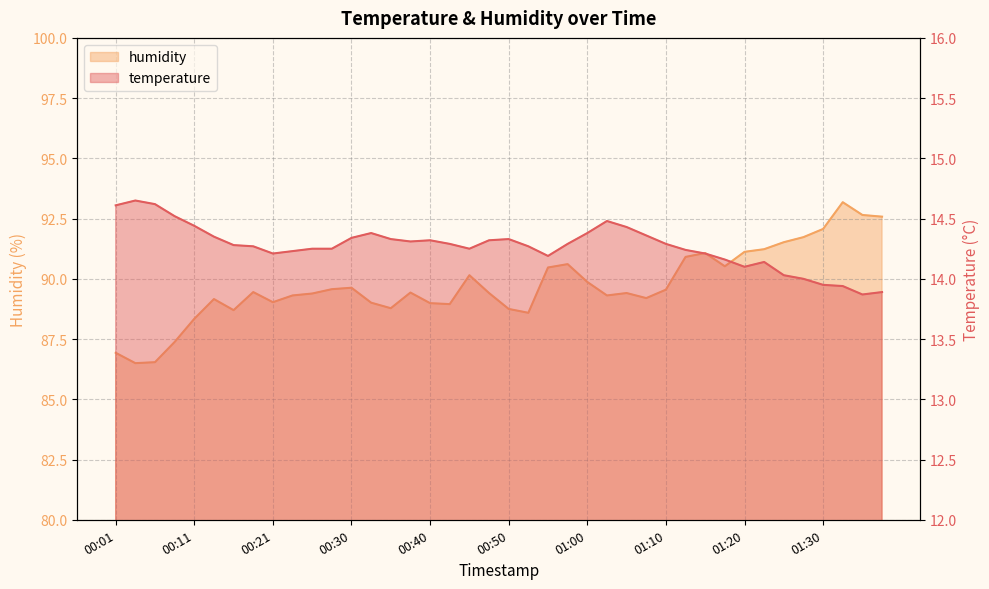

True or false: humidity and temperature cross at least once.

False